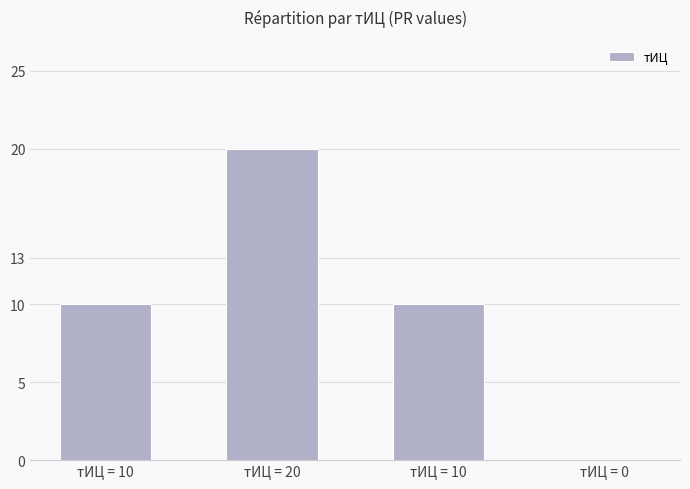

What is the label of the 4th bar from the left?

тИЦ = 0